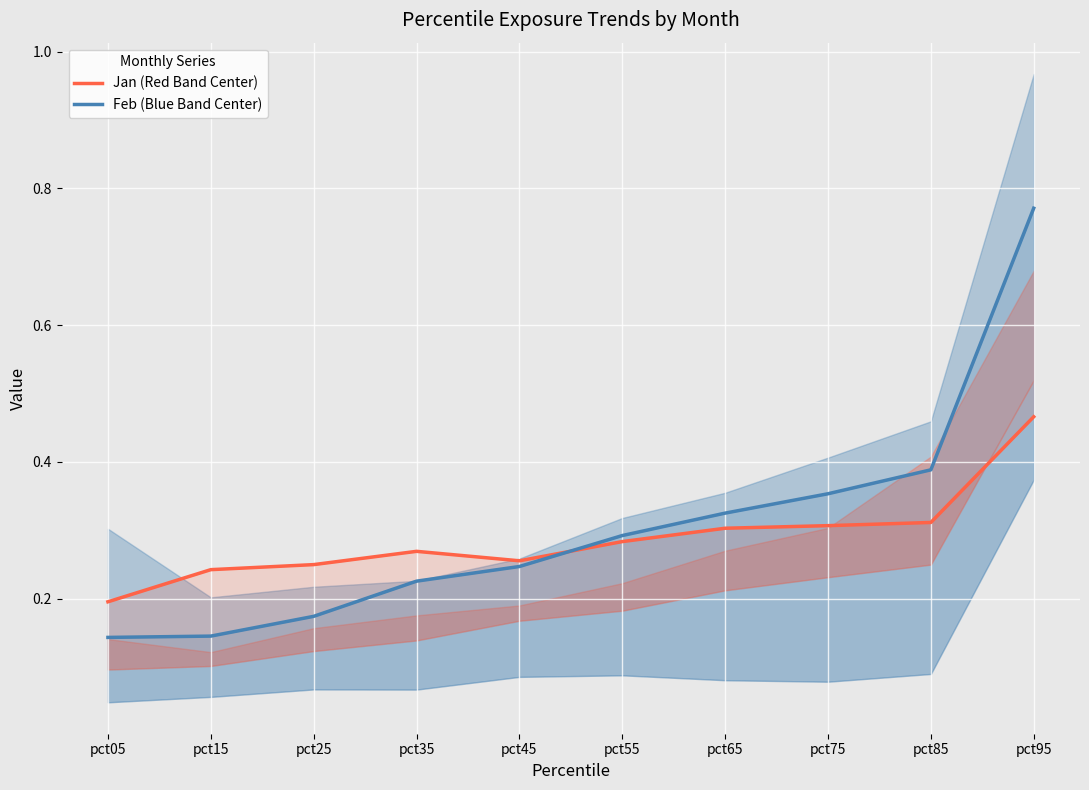

What is the value of the Feb (Blue Band Center) point at the 8th from the left?

0.4